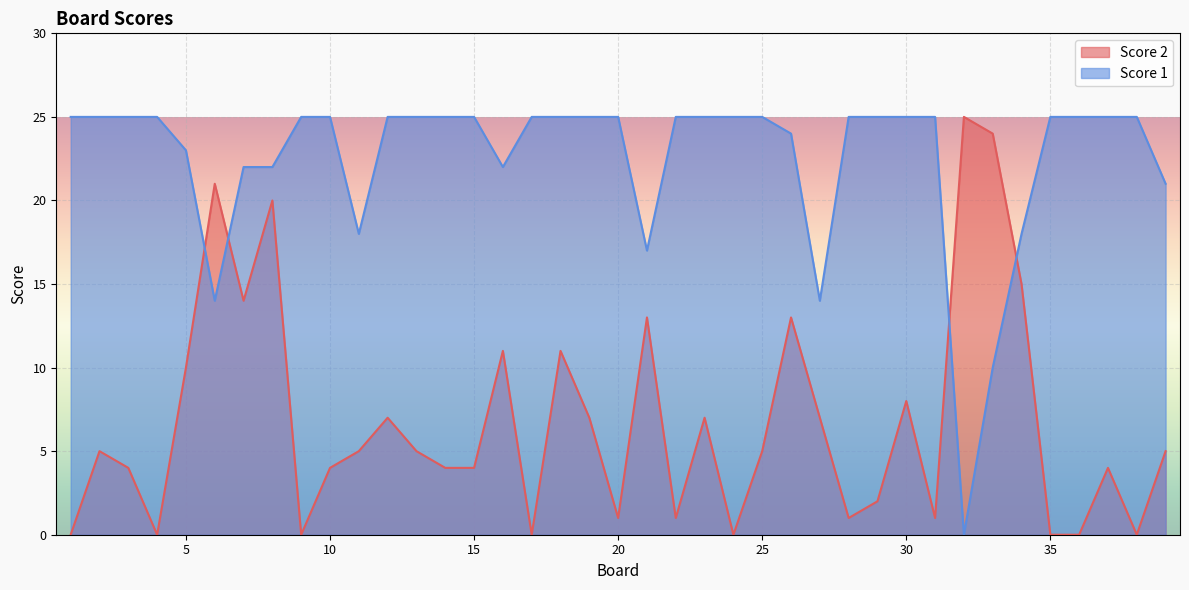

What is the sum of the Score 1 values at 39 and 26?

45